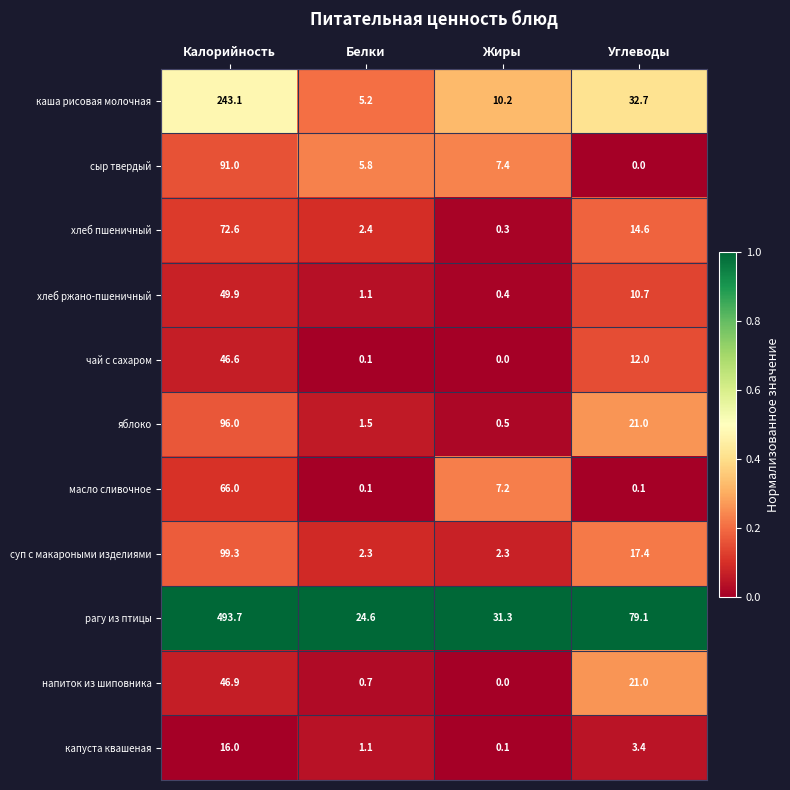

How many values in the хлеб ржано-пшеничный series are below 10?

2